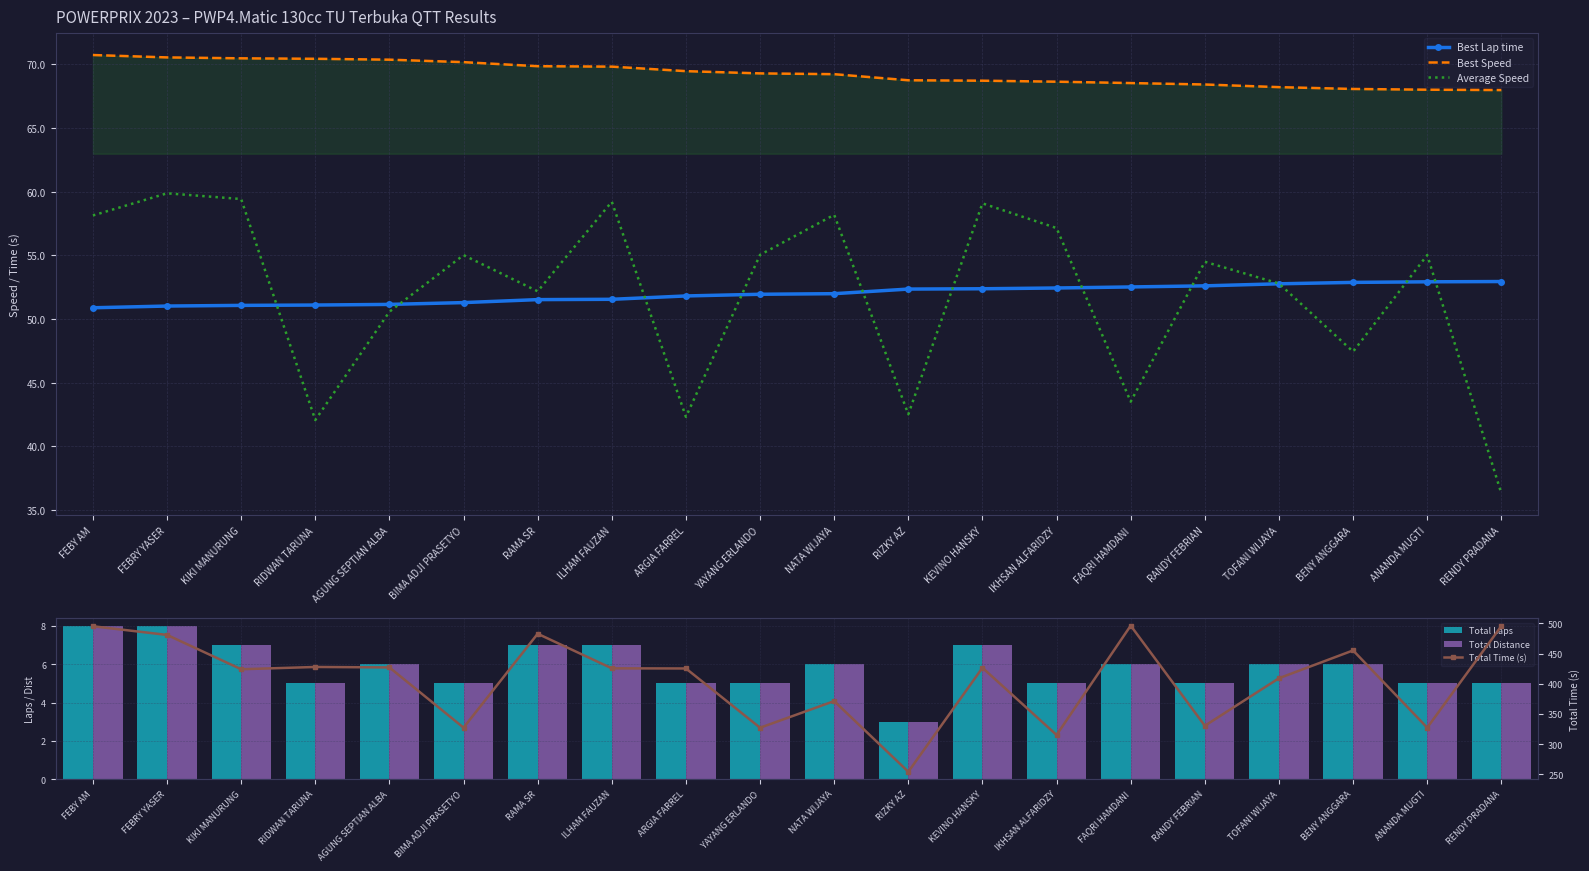

Reading left to right, extract all data points from this chart.

Best Lap time: 50.9	51.0	51.1	51.1	51.2	51.3	51.5	51.6	51.8	52.0	52.0	52.4	52.4	52.4	52.5	52.6	52.8	52.9	52.9	53.0
Best Speed: 70.7	70.6	70.5	70.4	70.4	70.2	69.9	69.8	69.5	69.3	69.2	68.8	68.7	68.6	68.5	68.4	68.2	68.1	68.0	68.0
Average Speed: 58.1	59.9	59.4	42.1	50.6	55.0	52.2	59.2	42.3	55.0	58.2	42.5	59.1	57.1	43.5	54.5	52.8	47.4	55.0	36.3
Total Laps: 8.0	8.0	7.0	5.0	6.0	5.0	7.0	7.0	5.0	5.0	6.0	3.0	7.0	5.0	6.0	5.0	6.0	6.0	5.0	5.0
Total Distance: 8.0	8.0	7.0	5.0	6.0	5.0	7.0	7.0	5.0	5.0	6.0	3.0	7.0	5.0	6.0	5.0	6.0	6.0	5.0	5.0
Total Time (s): 495.4	481.0	424.0	427.8	427.1	327.1	482.9	425.5	425.3	327.0	371.2	254.0	426.5	315.0	496.4	330.3	409.1	455.3	327.1	495.7